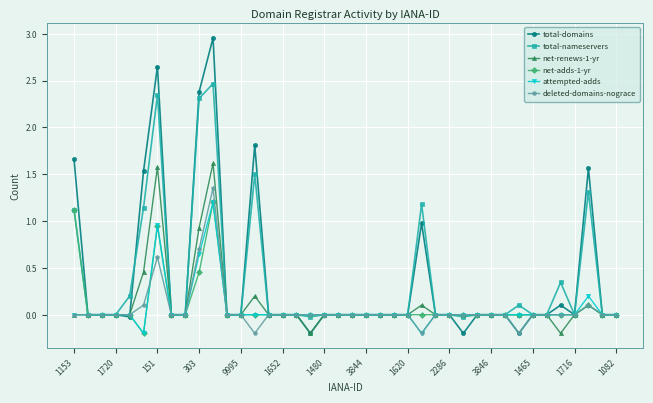

At how many categories does at least one series exceed 2?

3